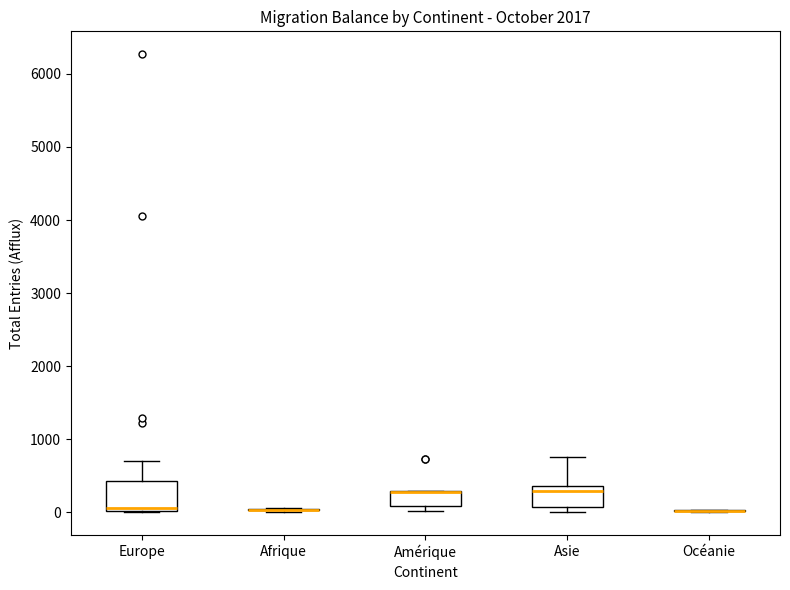

Reading left to right, read every box against the y-axis: the position of its median line, the range the box covers, and the ends of its whiskers. The values are not printed on the chart, so give them approximately, as read against the axis.

Europe: median 100, box 0 to 400, whiskers 0 to 700
Afrique: box collapsed to a line at 0, whiskers 0 to 100
Amérique: median 300 (drawn on the box's upper edge), box 100 to 300, whiskers 0 to 300
Asie: median 300, box 100 to 400, whiskers 0 to 800
Océanie: box collapsed to a line at 0, whiskers 0 to 0